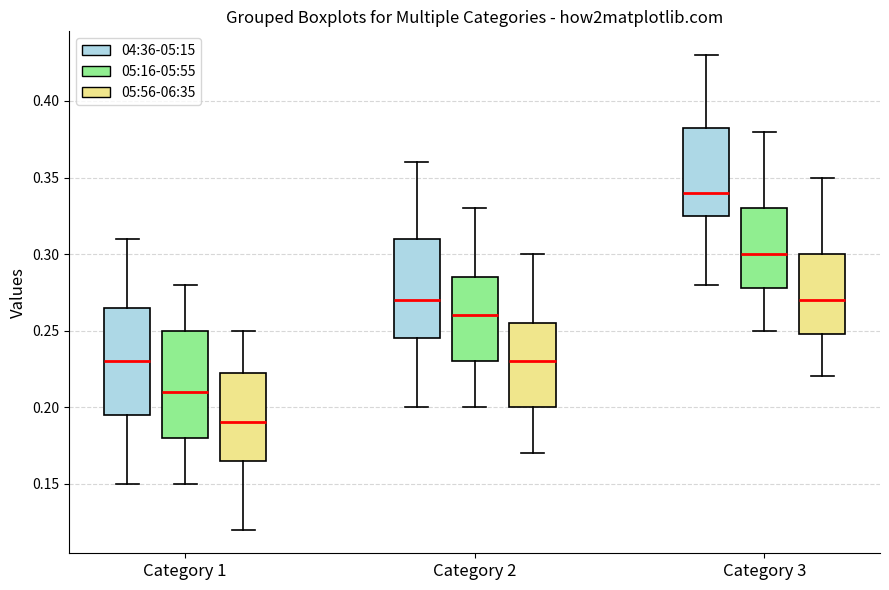

Reading left to right, transcribe this box plot: for each box, give where its median line is, the range the box spans, and where its two whiskers end, as read against the y-axis. The values are not printed on the chart, so give them approximately, as read against the axis.

Category 1 (04:36-05:15): median 0.230, box 0.195 to 0.265, whiskers 0.150 to 0.310
Category 1 (05:16-05:55): median 0.210, box 0.180 to 0.250, whiskers 0.150 to 0.280
Category 1 (05:56-06:35): median 0.190, box 0.165 to 0.225, whiskers 0.120 to 0.250
Category 2 (04:36-05:15): median 0.270, box 0.245 to 0.310, whiskers 0.200 to 0.360
Category 2 (05:16-05:55): median 0.260, box 0.230 to 0.285, whiskers 0.200 to 0.330
Category 2 (05:56-06:35): median 0.230, box 0.200 to 0.255, whiskers 0.170 to 0.300
Category 3 (04:36-05:15): median 0.340, box 0.325 to 0.385, whiskers 0.280 to 0.430
Category 3 (05:16-05:55): median 0.300, box 0.280 to 0.330, whiskers 0.250 to 0.380
Category 3 (05:56-06:35): median 0.270, box 0.250 to 0.300, whiskers 0.220 to 0.350